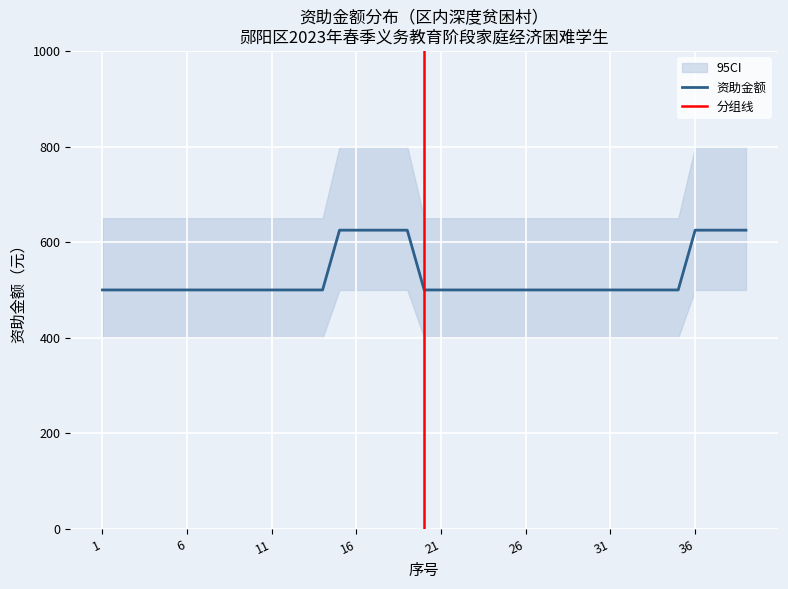

Reading left to right, extract all data points from this chart.

1=500	2=500	3=500	4=500	5=500	6=500	7=500	8=500	9=500	10=500	11=500	12=500	13=500	14=500	15=625	16=625	17=625	18=625	19=625	20=500	21=500	22=500	23=500	24=500	25=500	26=500	27=500	28=500	29=500	30=500	31=500	32=500	33=500	34=500	35=500	36=625	37=625	38=625	39=625